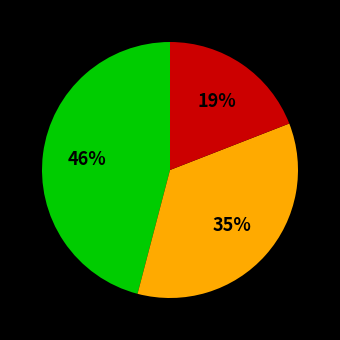

Is there a majority slice in this chart?

No